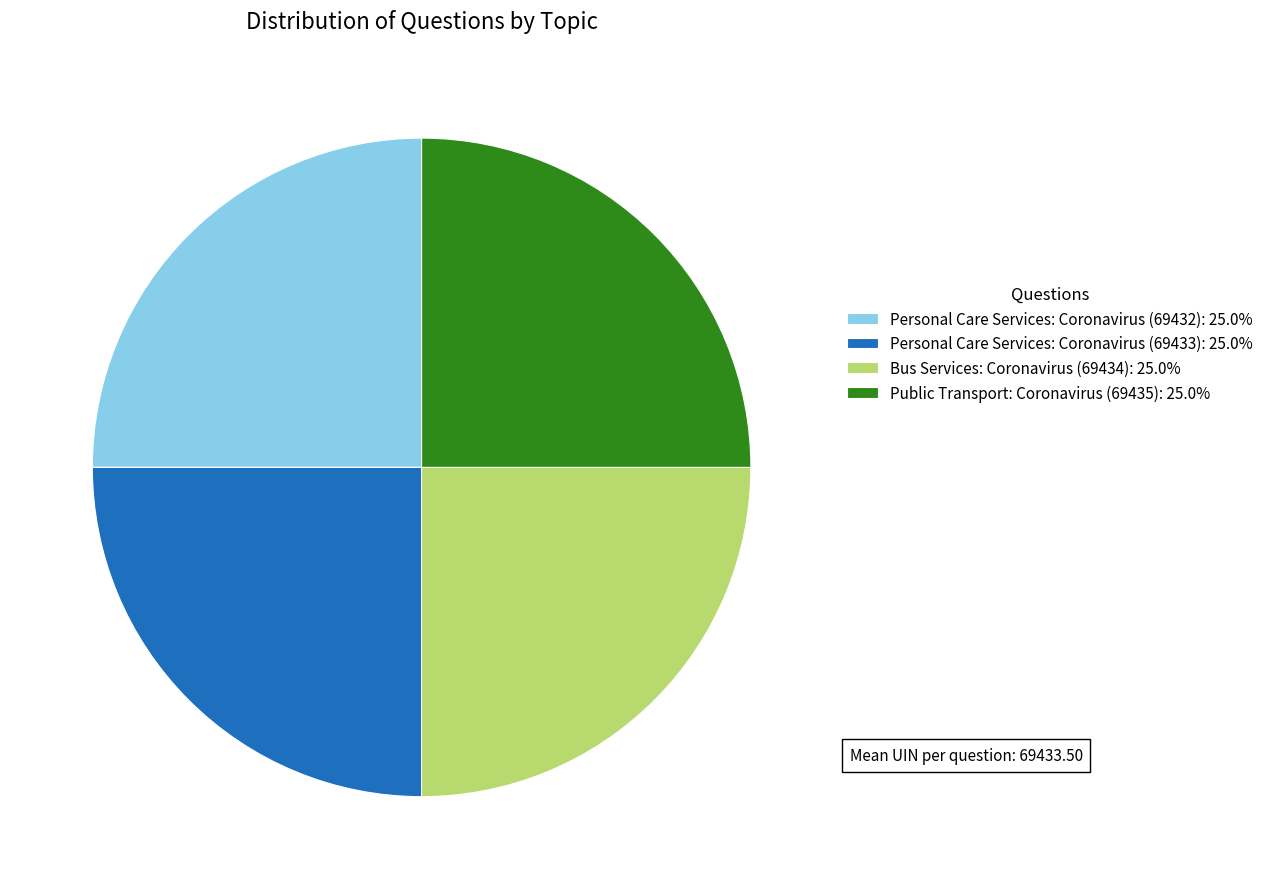

Does Bus Services: Coronavirus (69434): 25.0% represent more than half of the total?

No